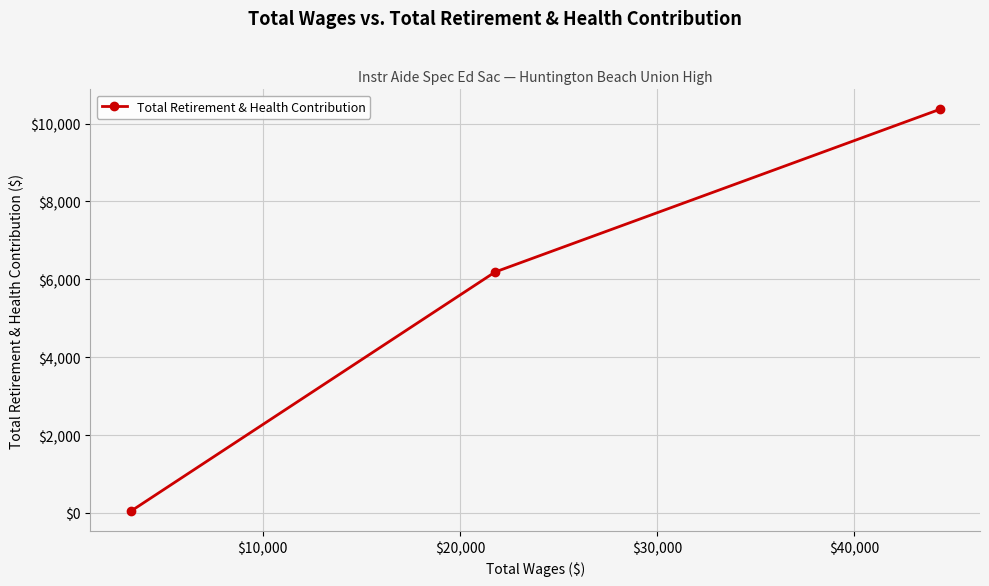

What is the difference between the maximum and minimum values?

10319